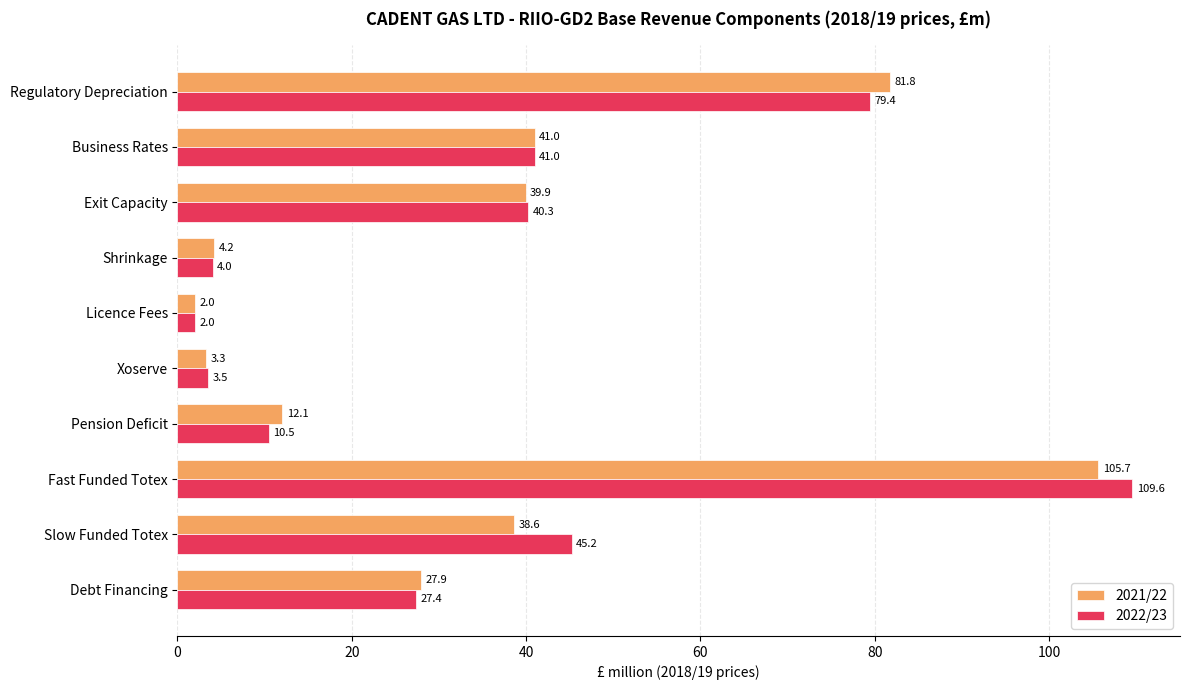

What is the difference between the maximum and minimum values in the 2022/23 series?

107.6